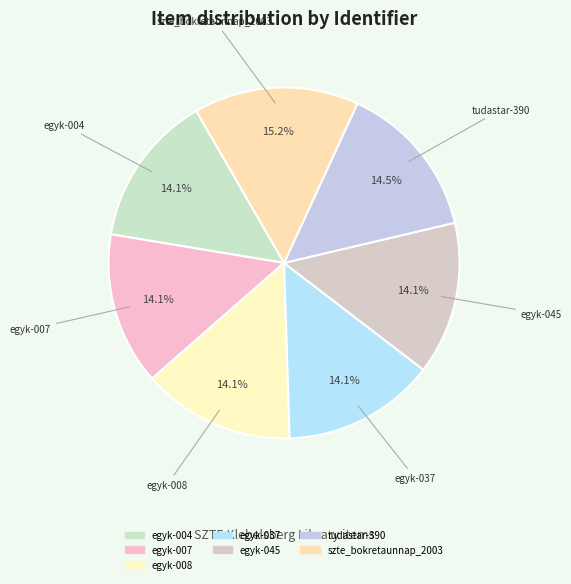

To the nearest percent, what portion does egyk-037 represent?

14%